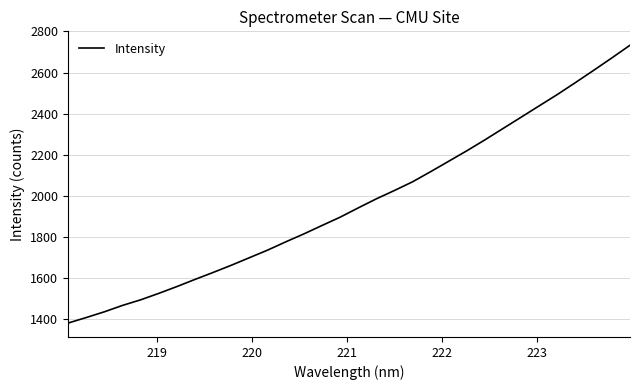

What is the smallest value displayed?

1380.2